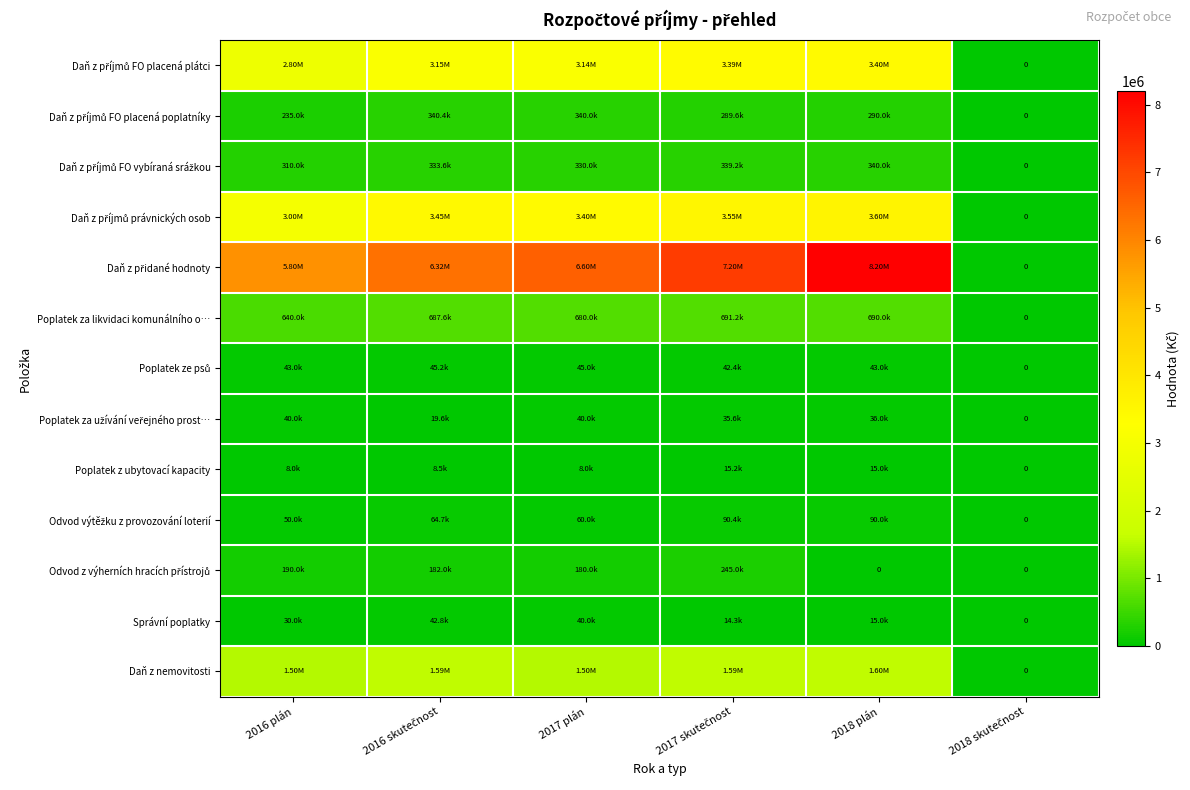

Which label corresponds to the largest value in the chart?

2018 plán